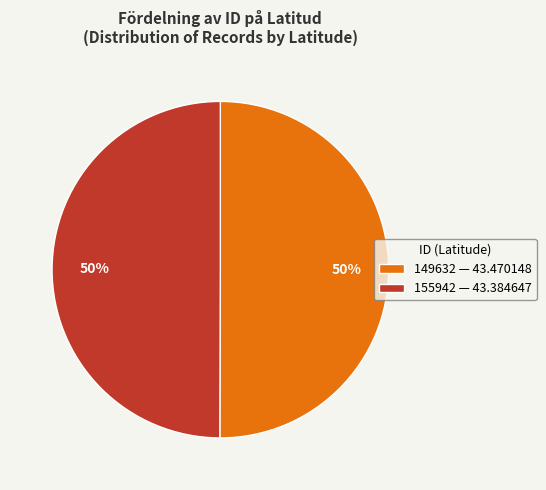

Is the sum of 155942 — 43.384647 and 149632 — 43.470148 greater than half?

Yes